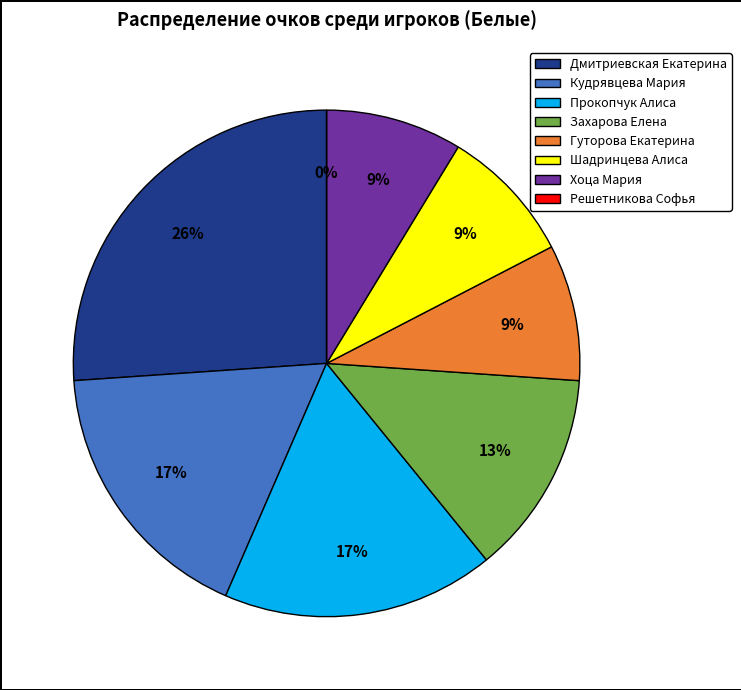

Is the sum of Дмитриевская Екатерина and Кудрявцева Мария greater than half?

No